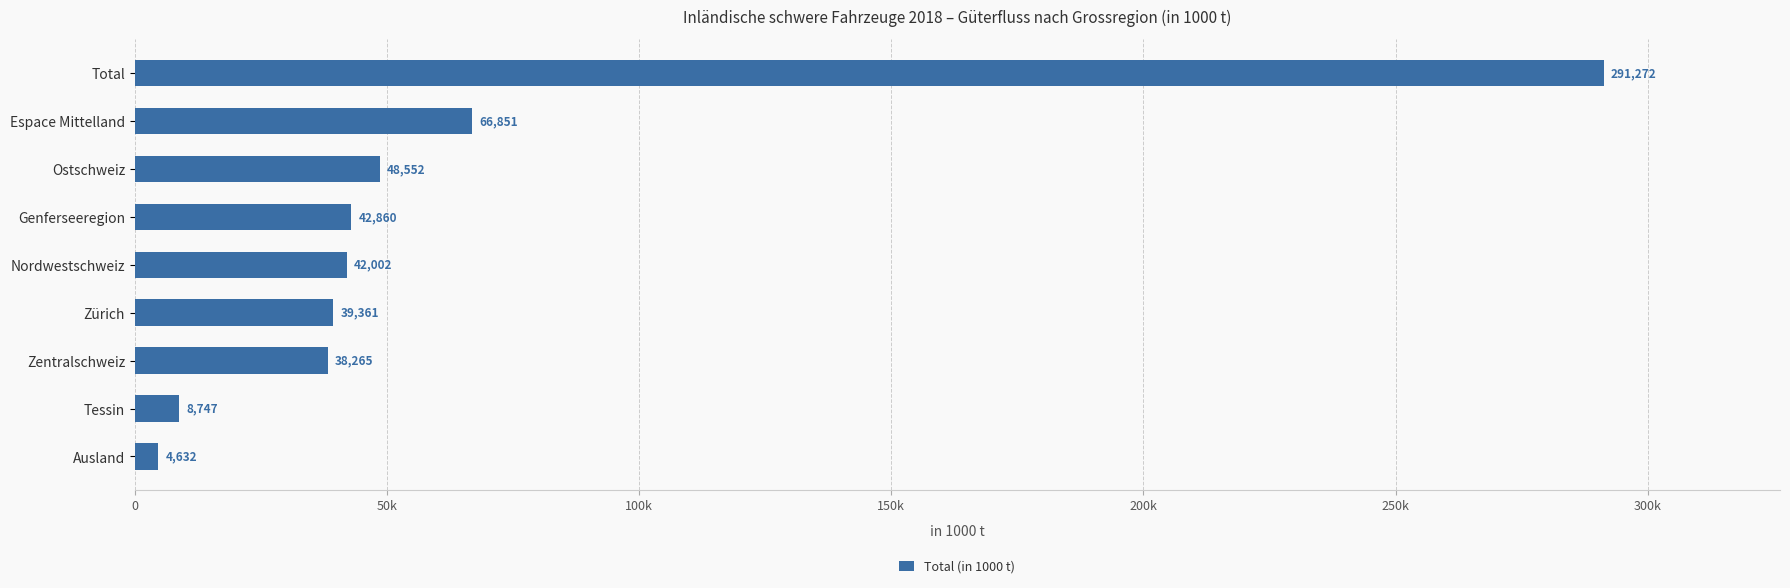

List the labels in order of value, largest first.

Total, Espace Mittelland, Ostschweiz, Genferseeregion, Nordwestschweiz, Zürich, Zentralschweiz, Tessin, Ausland